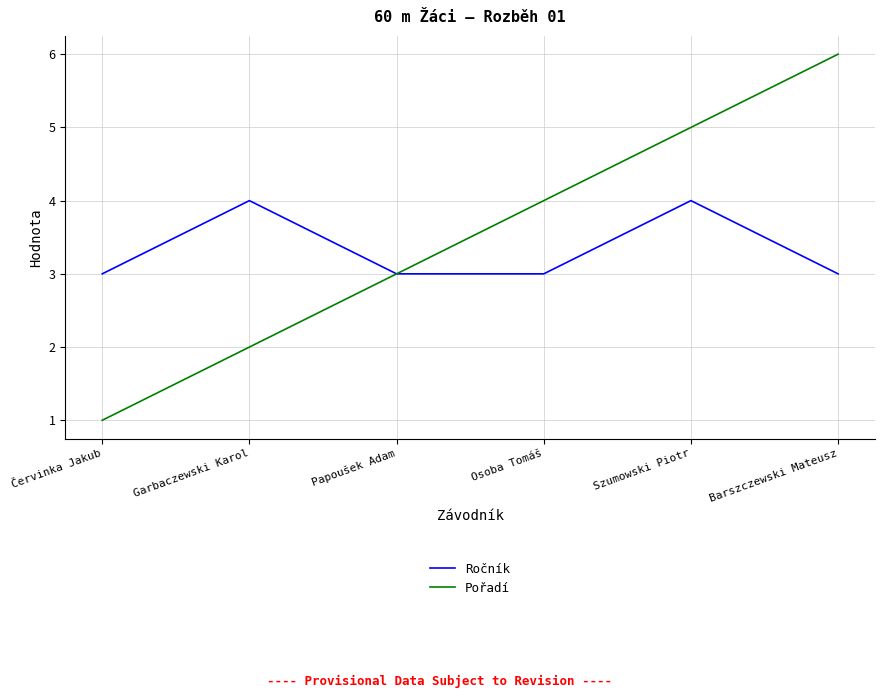

Reading left to right, extract all data points from this chart.

Ročník: 3	4	3	3	4	3
Pořadí: 1	2	3	4	5	6